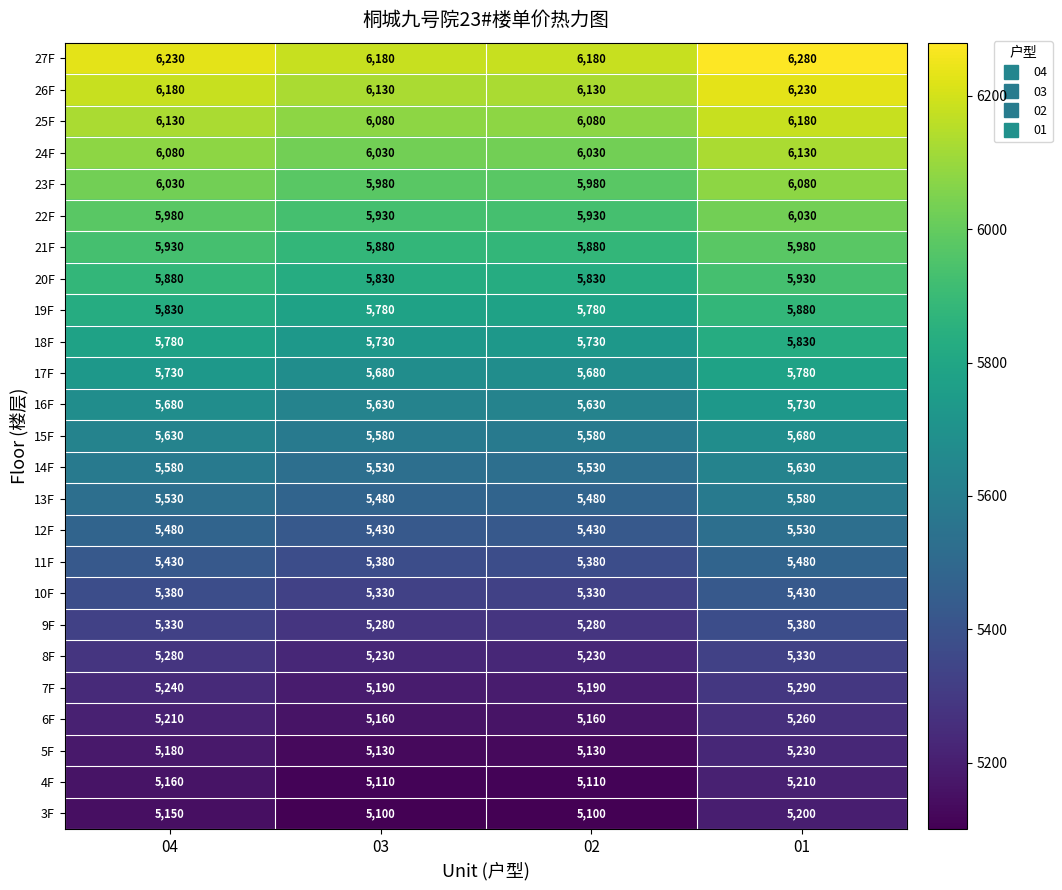

What is the approximate value of 19F at 02, to the nearest 50?

5800